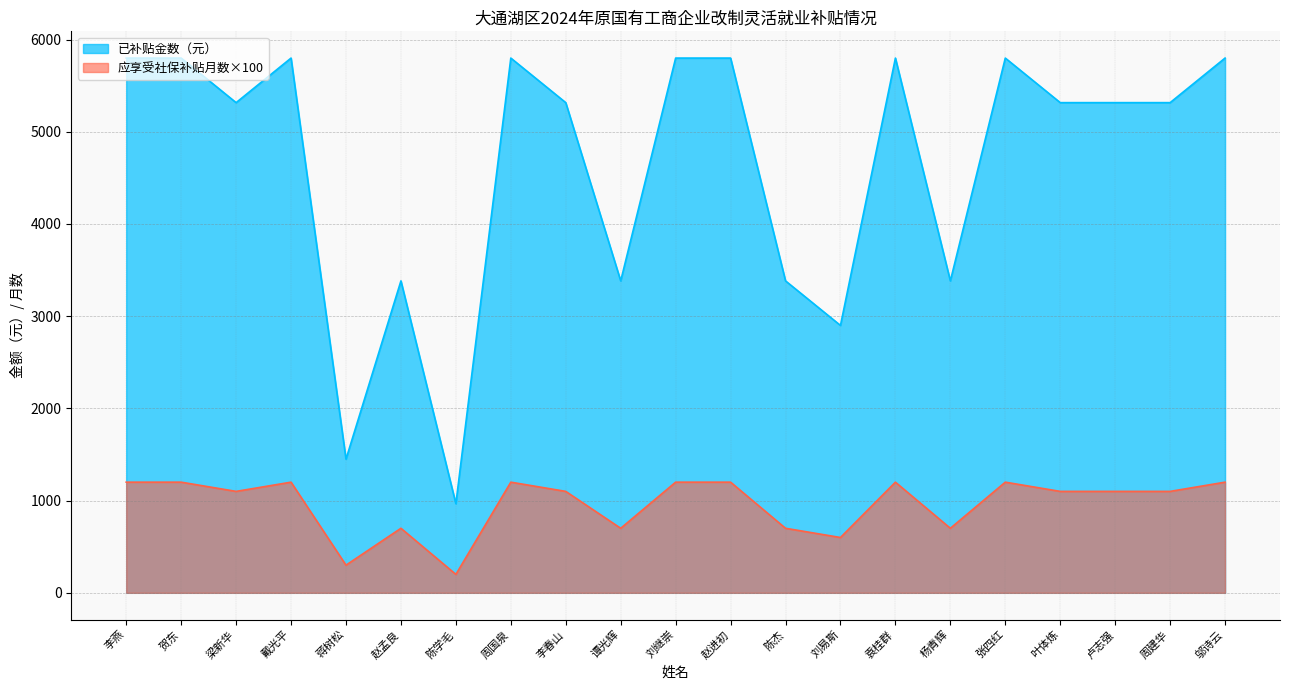

How many lines are shown in the chart?

2